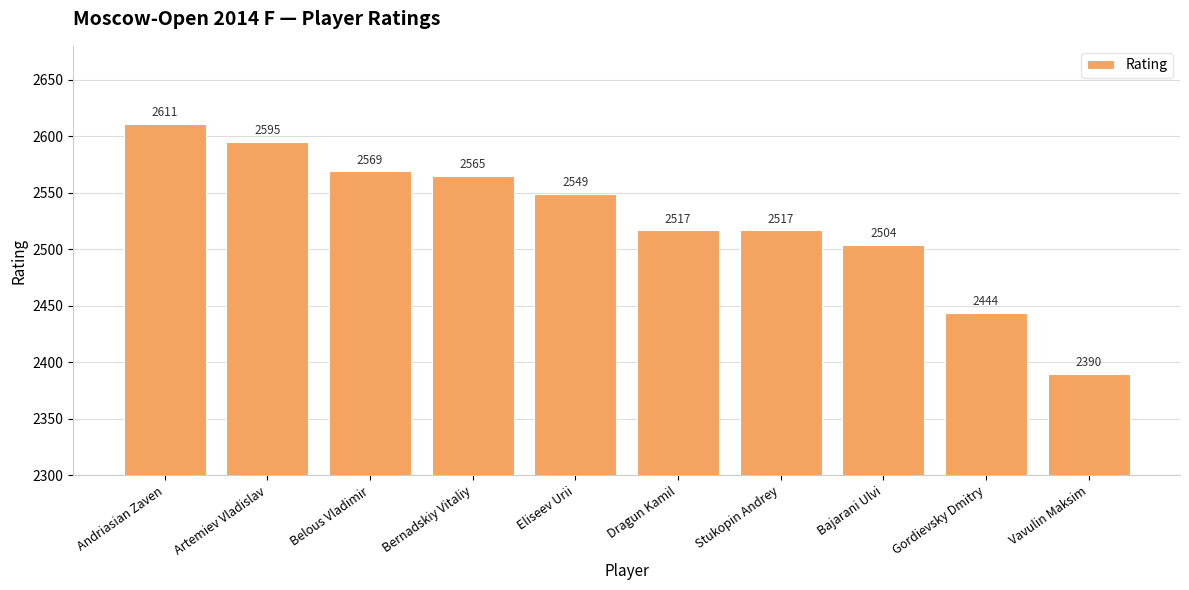

Where does the data first go above 2549?

Andriasian Zaven